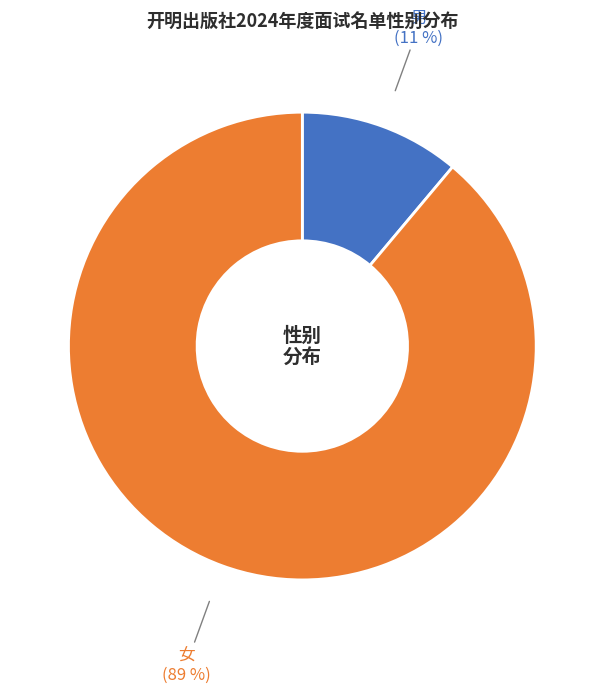

To the nearest percent, what is the average slice percentage?

50%